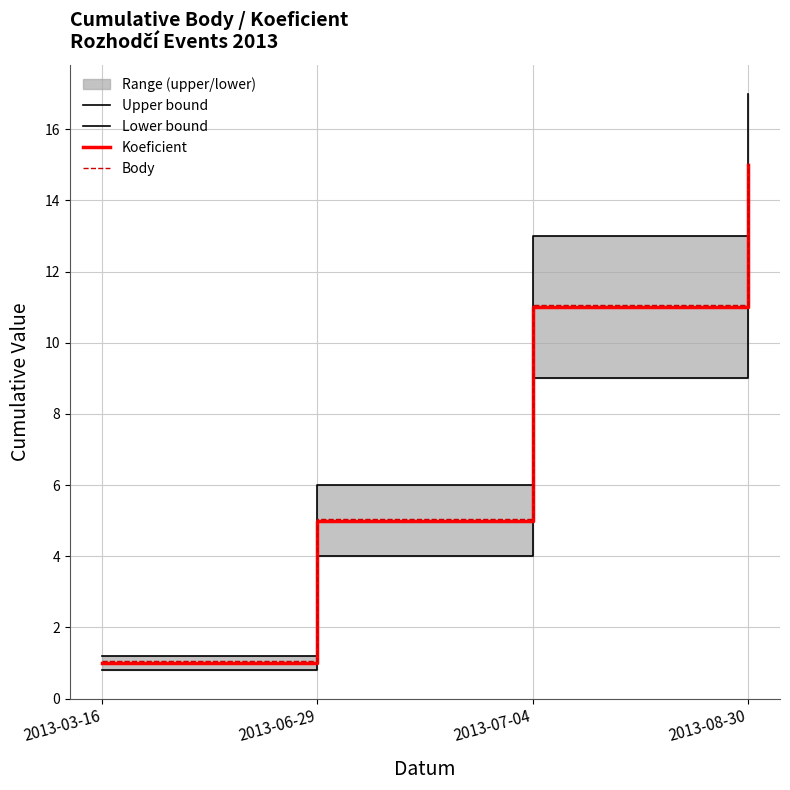

True or false: Lower bound and Body intersect in this chart.

False